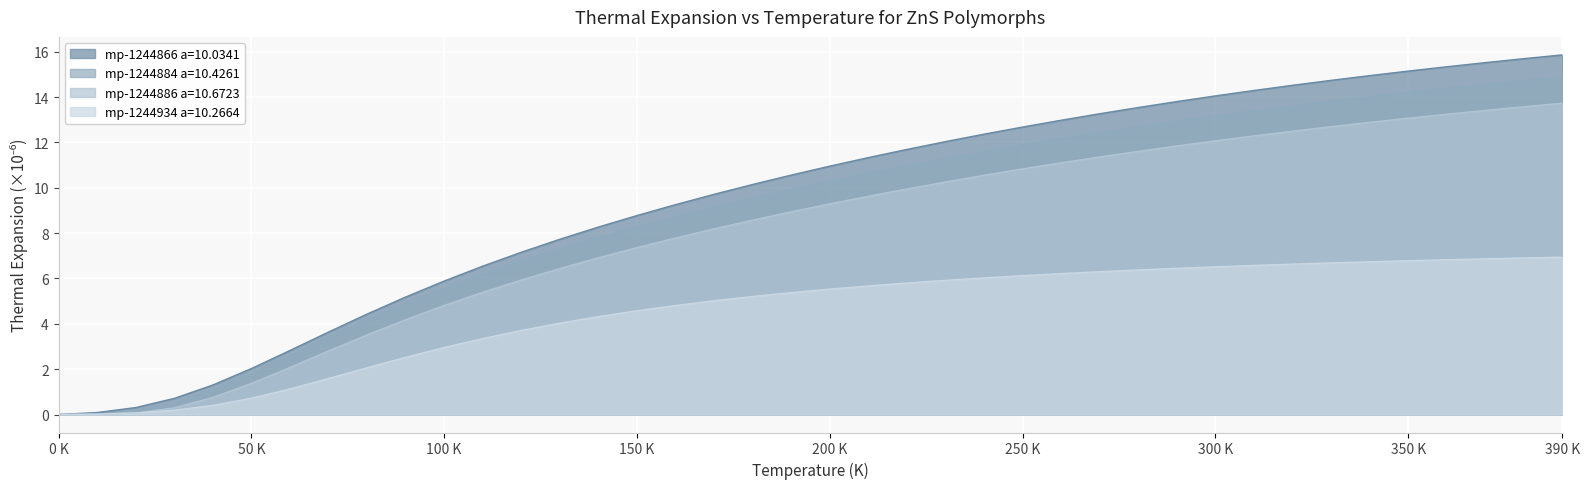

How many lines are shown in the chart?

4